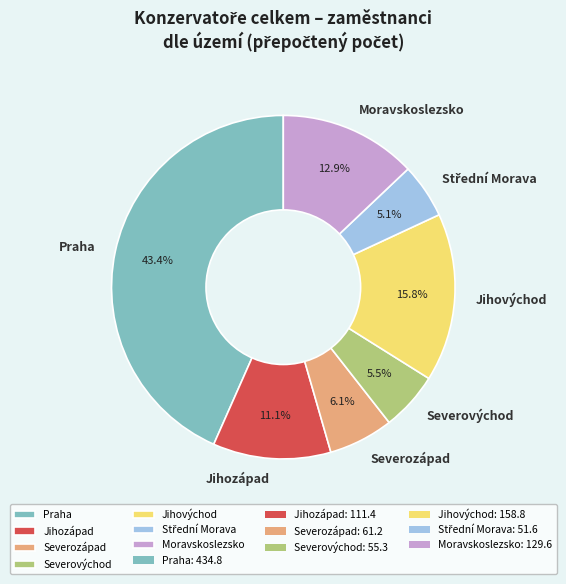

To the nearest percent, what is the difference between the Severovýchod and Praha slice percentages?

38%